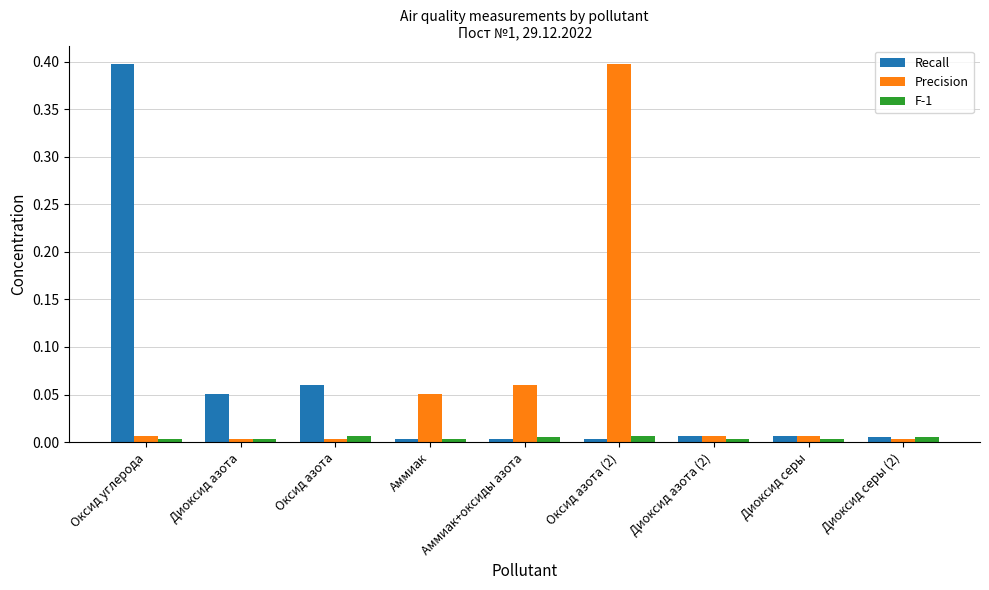

Does the chart contain stacked bars?

No